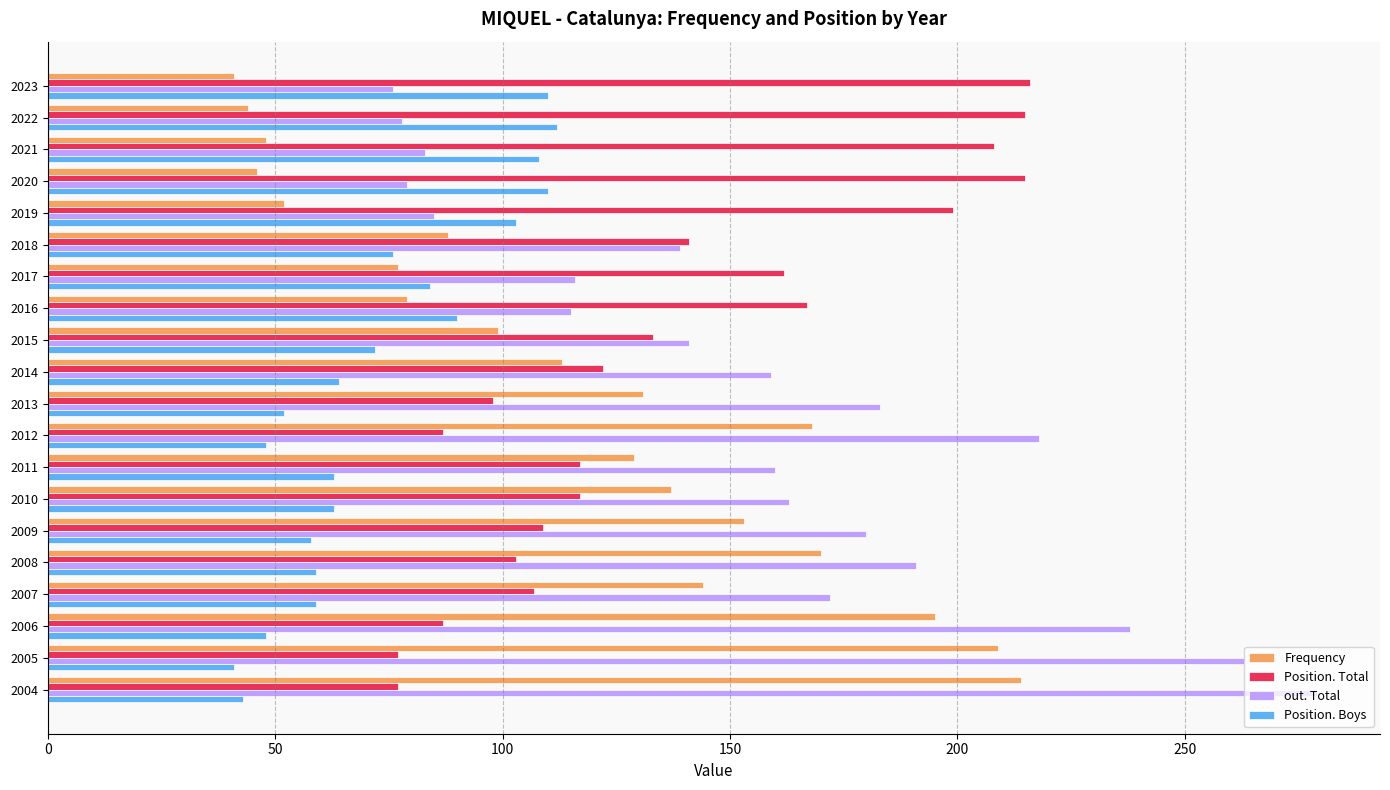

What is the sum of the Position. Boys values at 2015 and 2007?

131